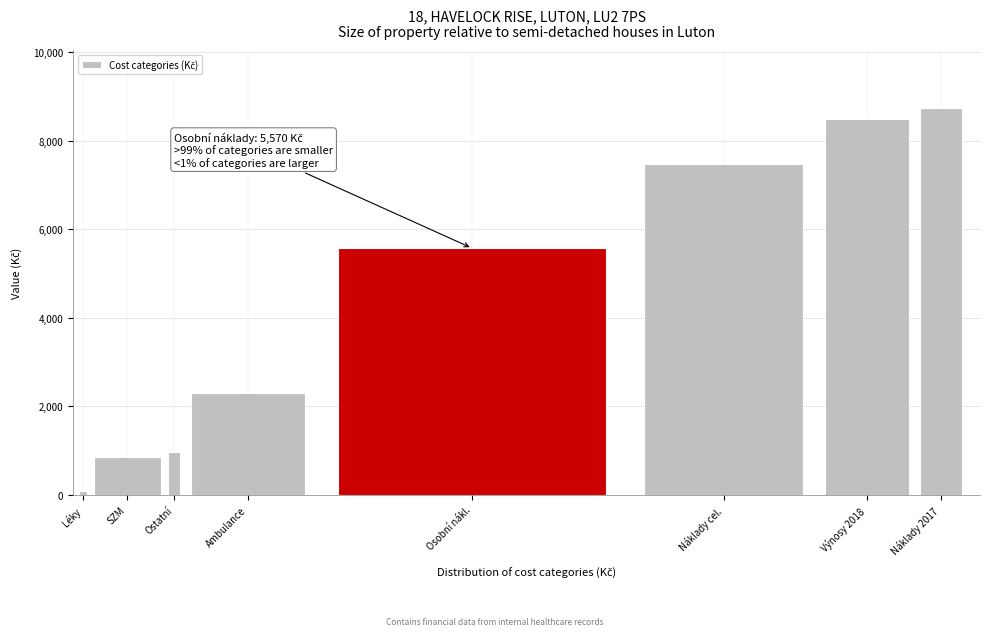

Reading left to right, what are all the values shown in this chart?

Léky=81.5	SZM=856.8	Ostatní=970.6	Ambulance=2295.3	Osobní nákl.=5570.1	Náklady cel.=7479.0	Výnosy 2018=8485.0	Náklady 2017=8737.1